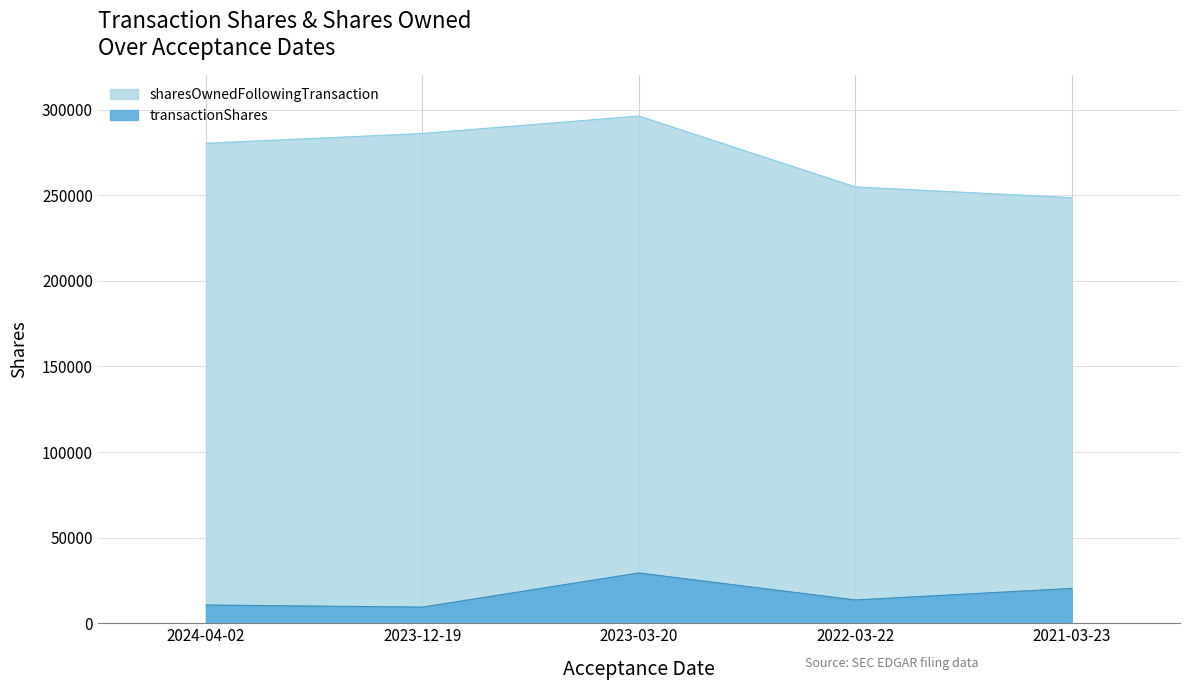

Rank the categories by transactionShares value from highest to lowest.

2023-03-20, 2021-03-23, 2022-03-22, 2024-04-02, 2023-12-19